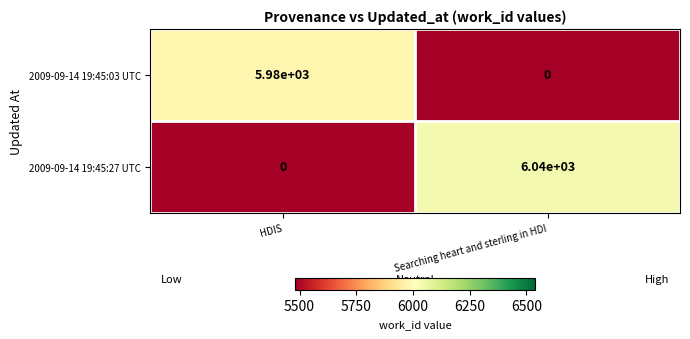

At which label does 2009-09-14 19:45:03 UTC reach its minimum?

Searching heart and sterling in HDI